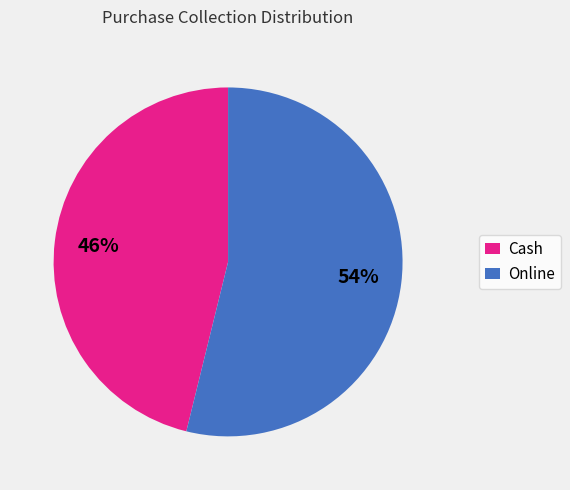

Is Online the majority of the pie?

Yes